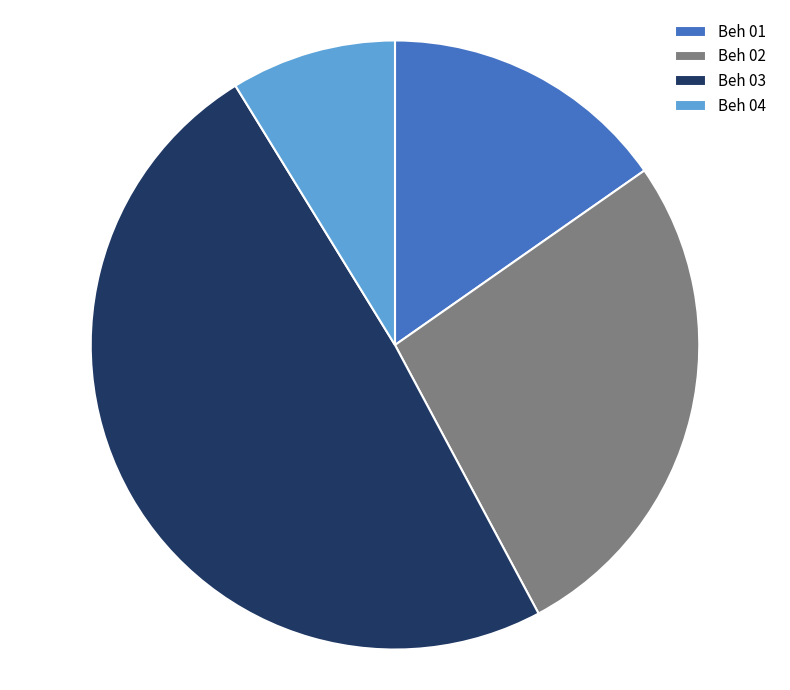

Which category has the biggest portion of the pie?

Beh 03